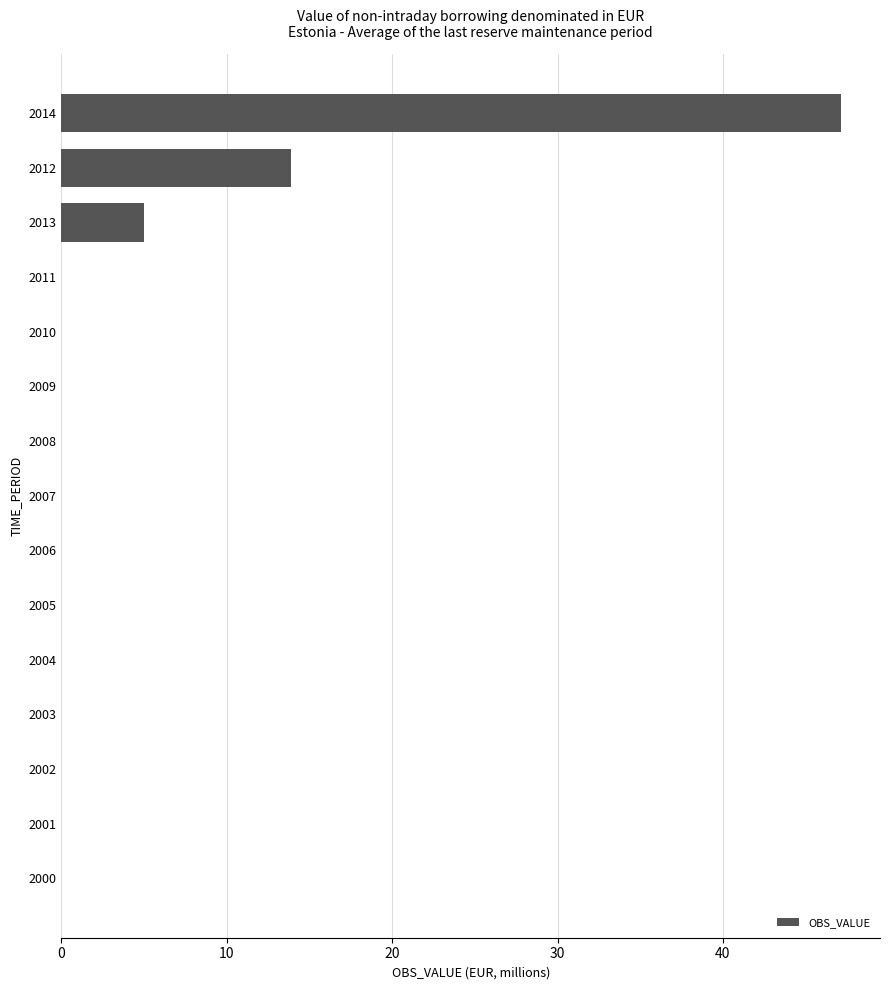

Which has a higher value, 2012 or 2014?

2014